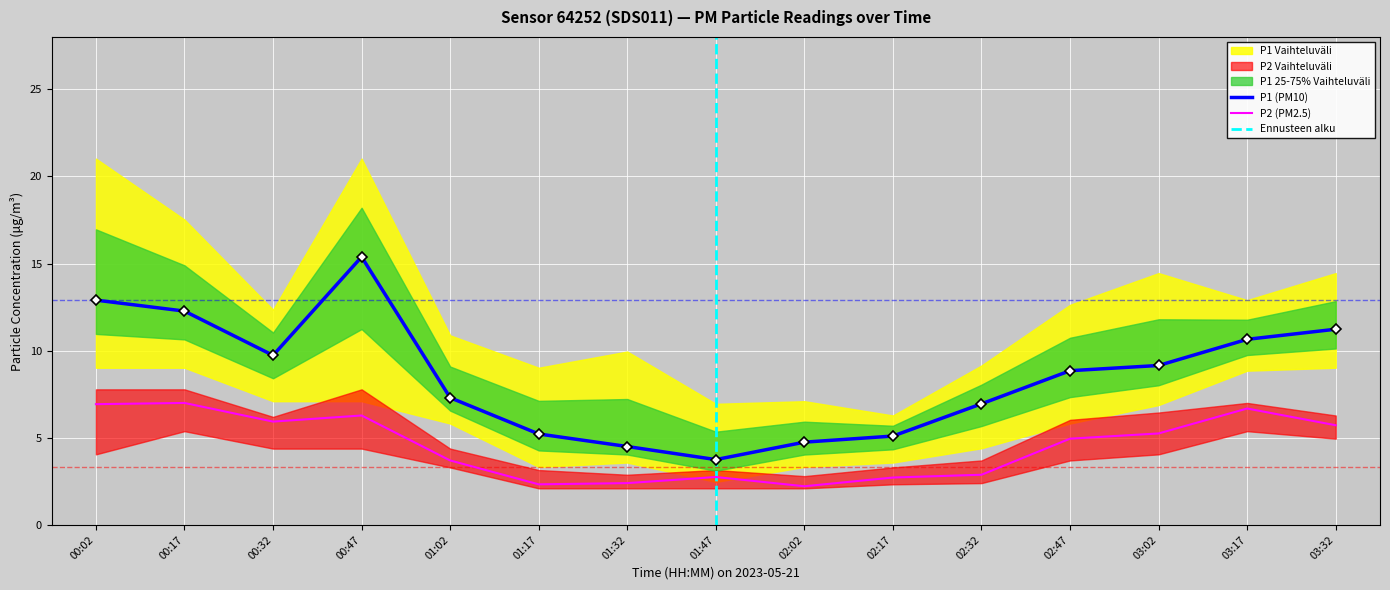

True or false: P1 and P2_upper cross at least once.

False